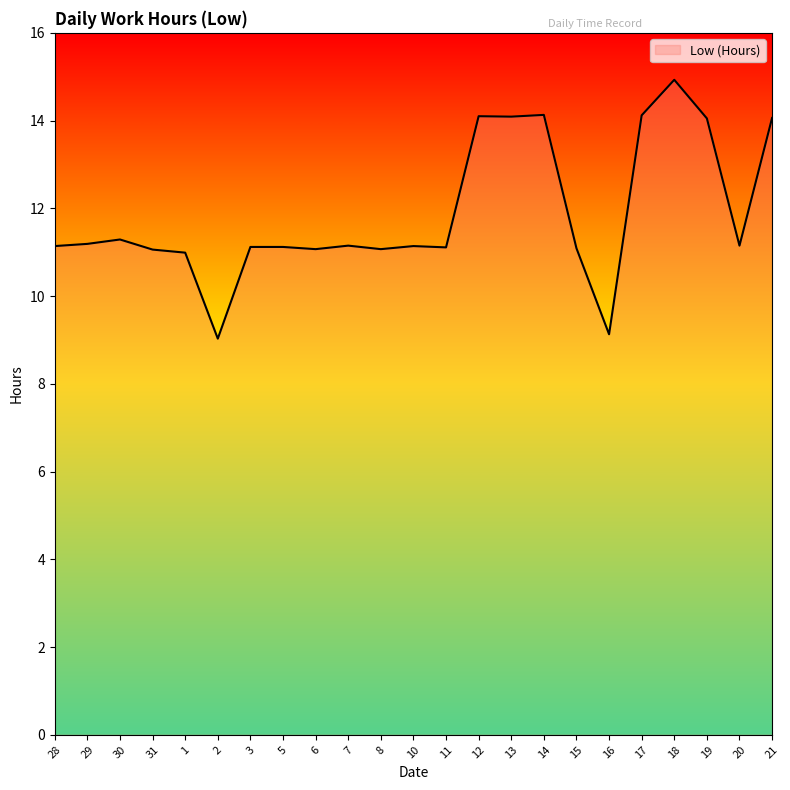

Does the chart have visible grid lines?

No